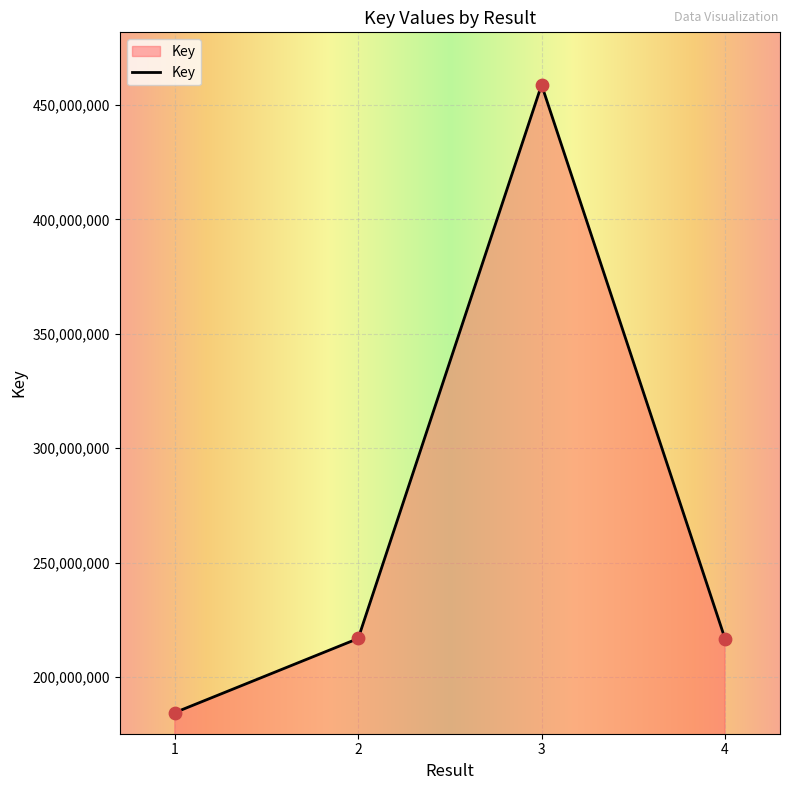

What is the change in value from 1 to 3?

+274249278